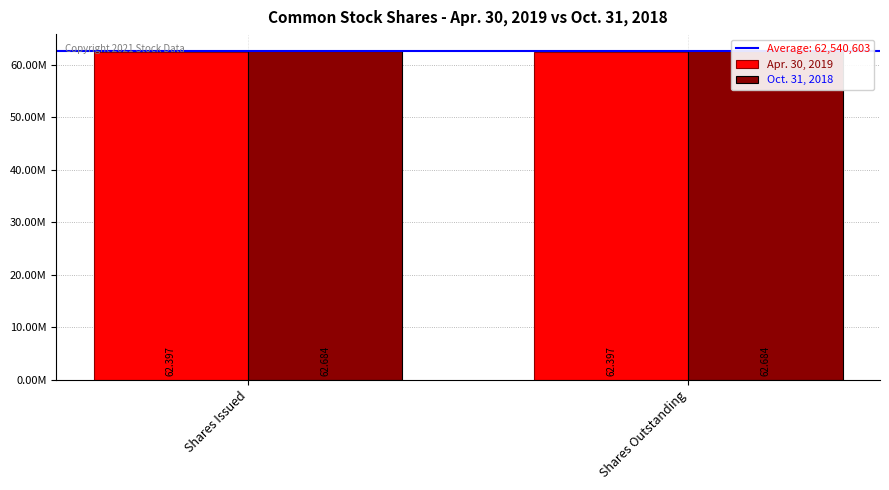

Rank the categories by Oct. 31, 2018 value from highest to lowest.

Shares Issued, Shares Outstanding